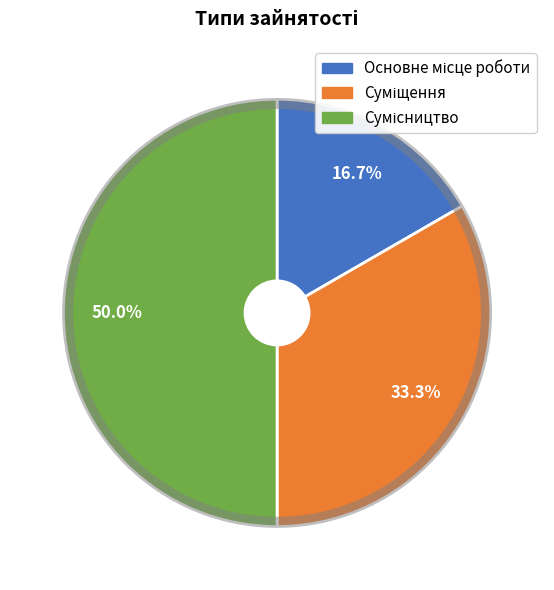

How many segments does this pie chart have?

3